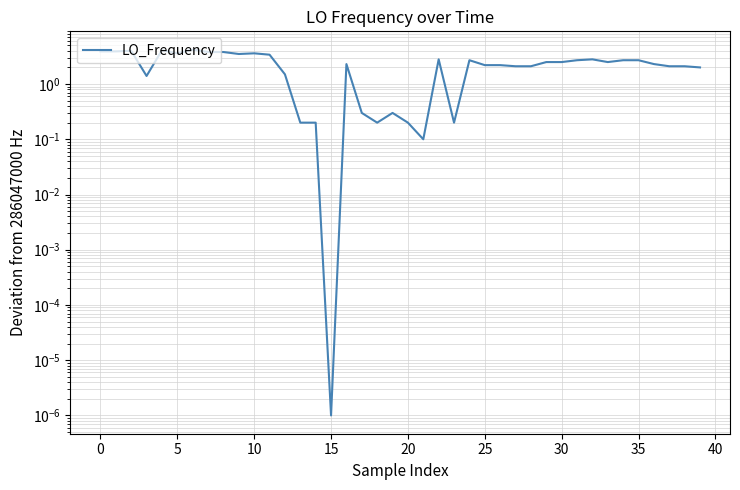

What is the maximum value shown in the chart?

4.2